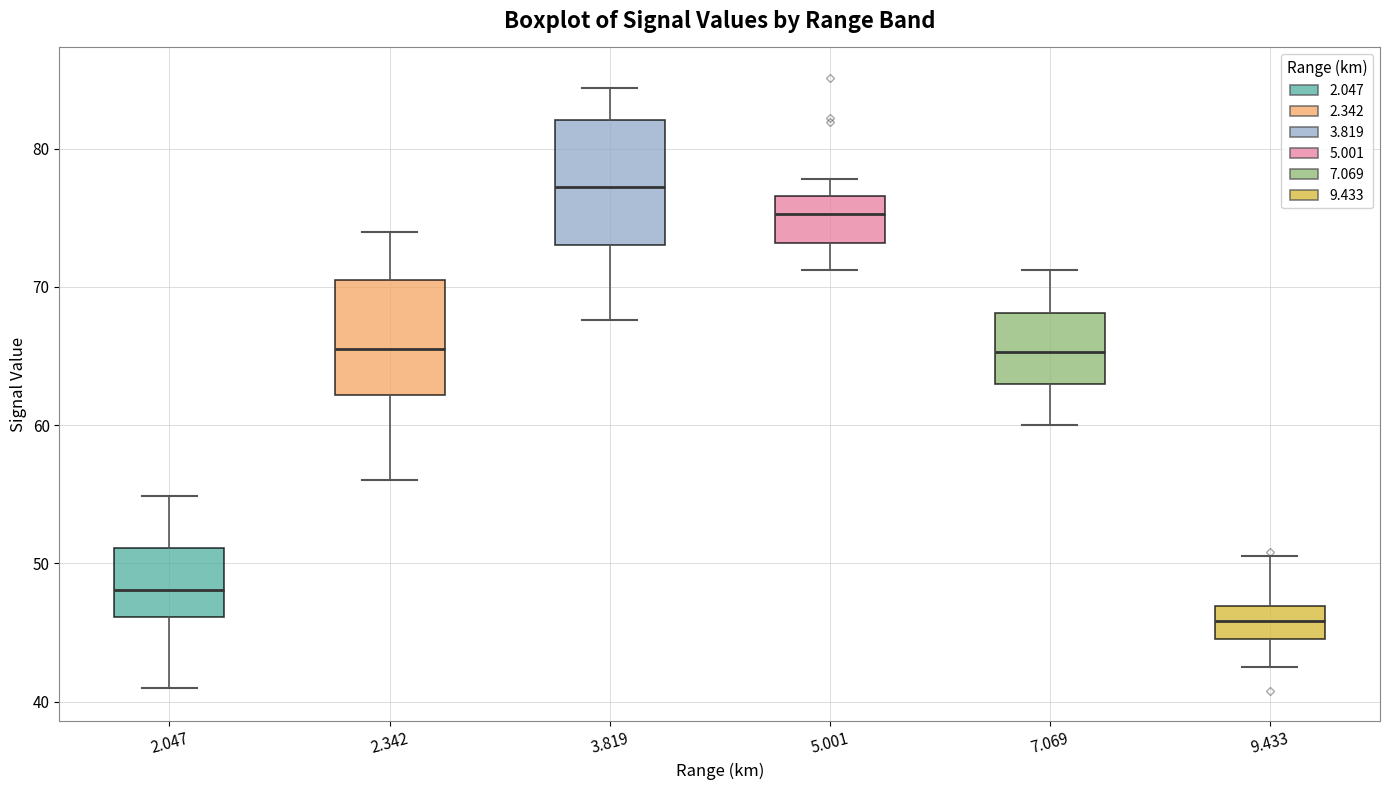

Which box has the lowest median line?

9.433